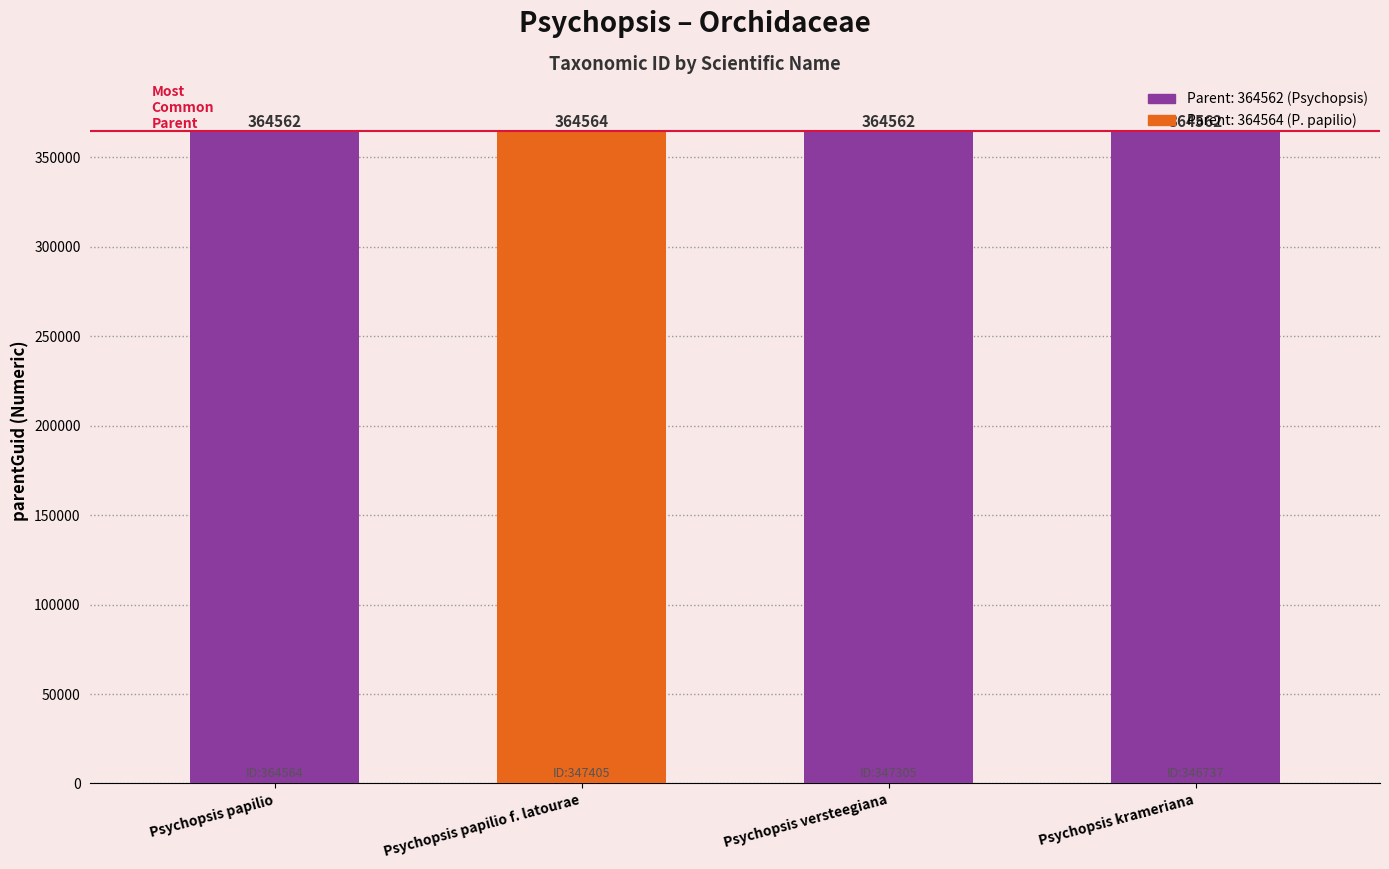

How many values are between 364562 and 364564?

4